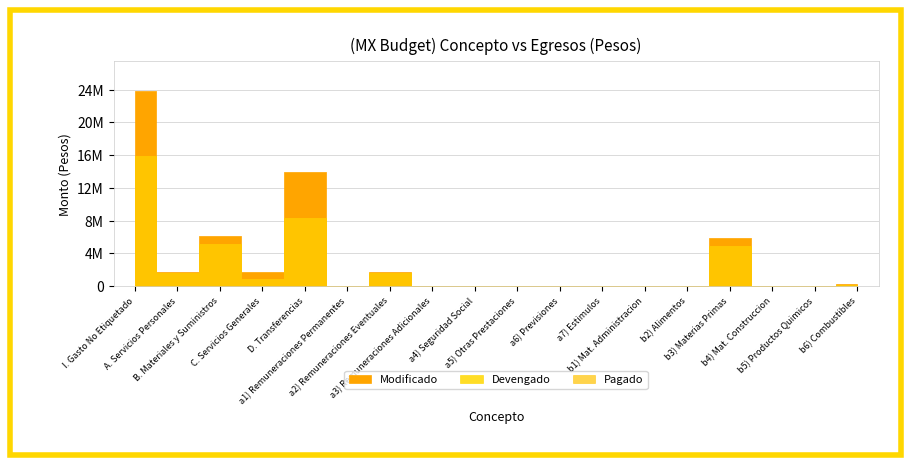

True or false: Pagado and Modificado intersect in this chart.

False